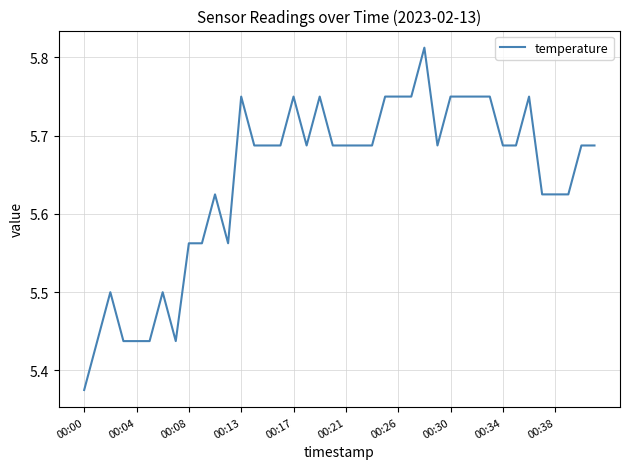

Does the chart display data point markers on the line(s)?

No